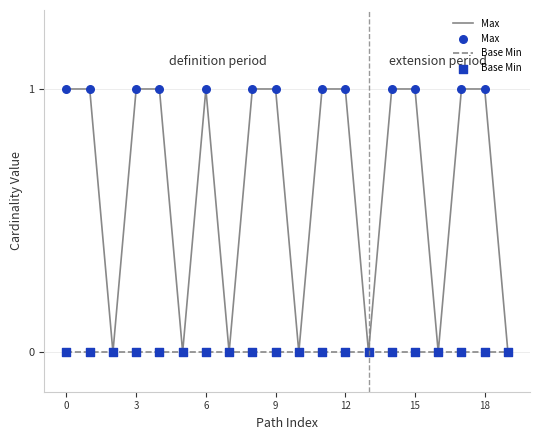

Which series has the widest spread of values?

Max